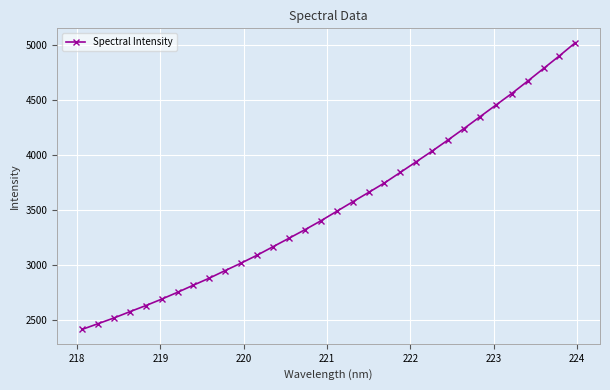

What is the average value?

3539.5